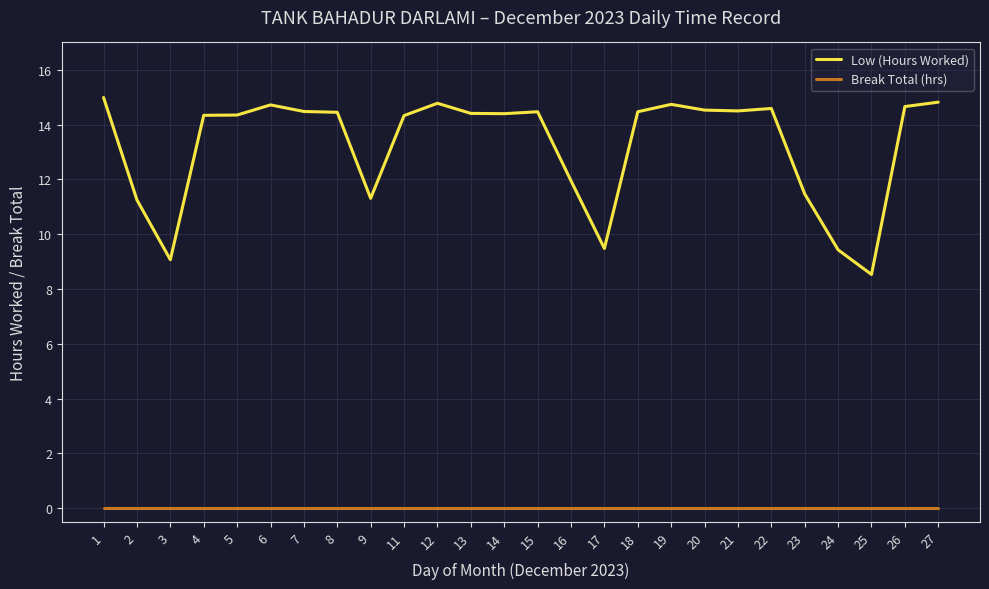

What is the spread (max minus min) of values at 17?

9.5